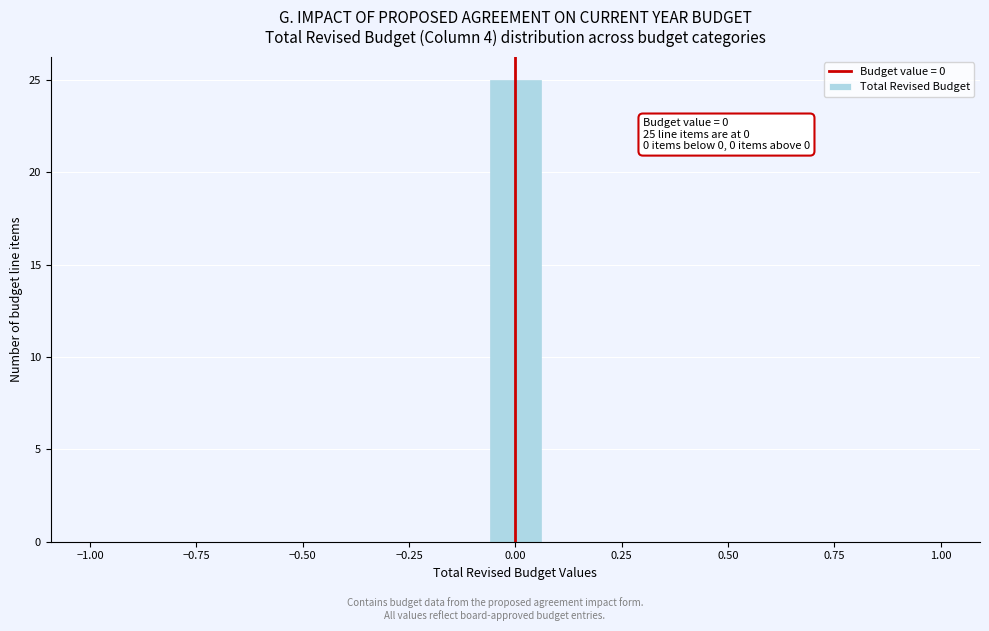

Around what value on the x-axis is the tallest bar? Give the approximate position of its centre, as read against the axis.

0.00